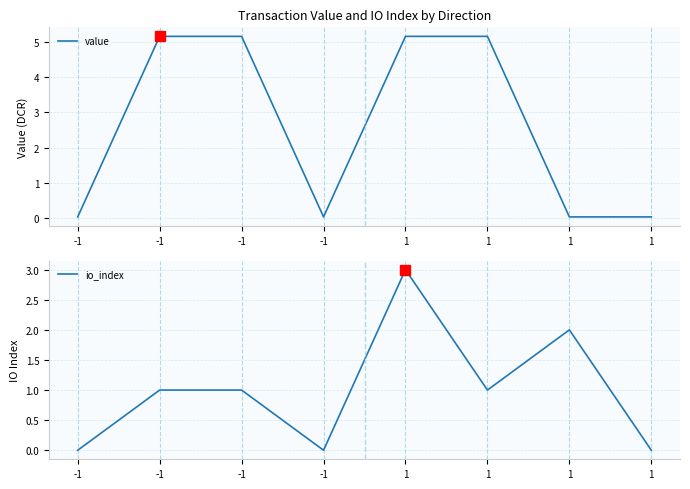

At which category is the sum across all series the highest?

1